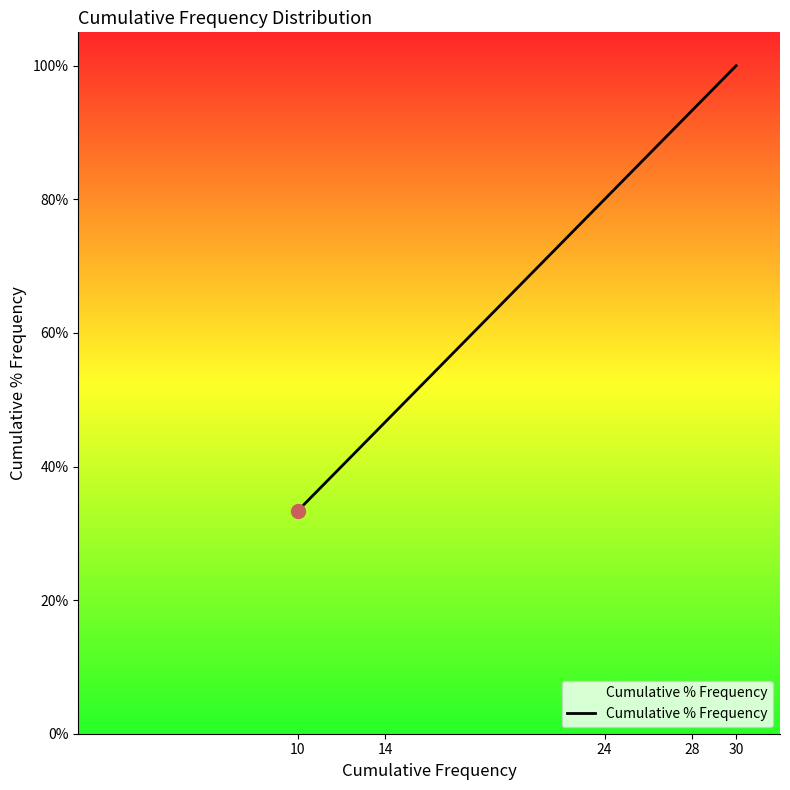

Which category has the lowest value across all series?

10